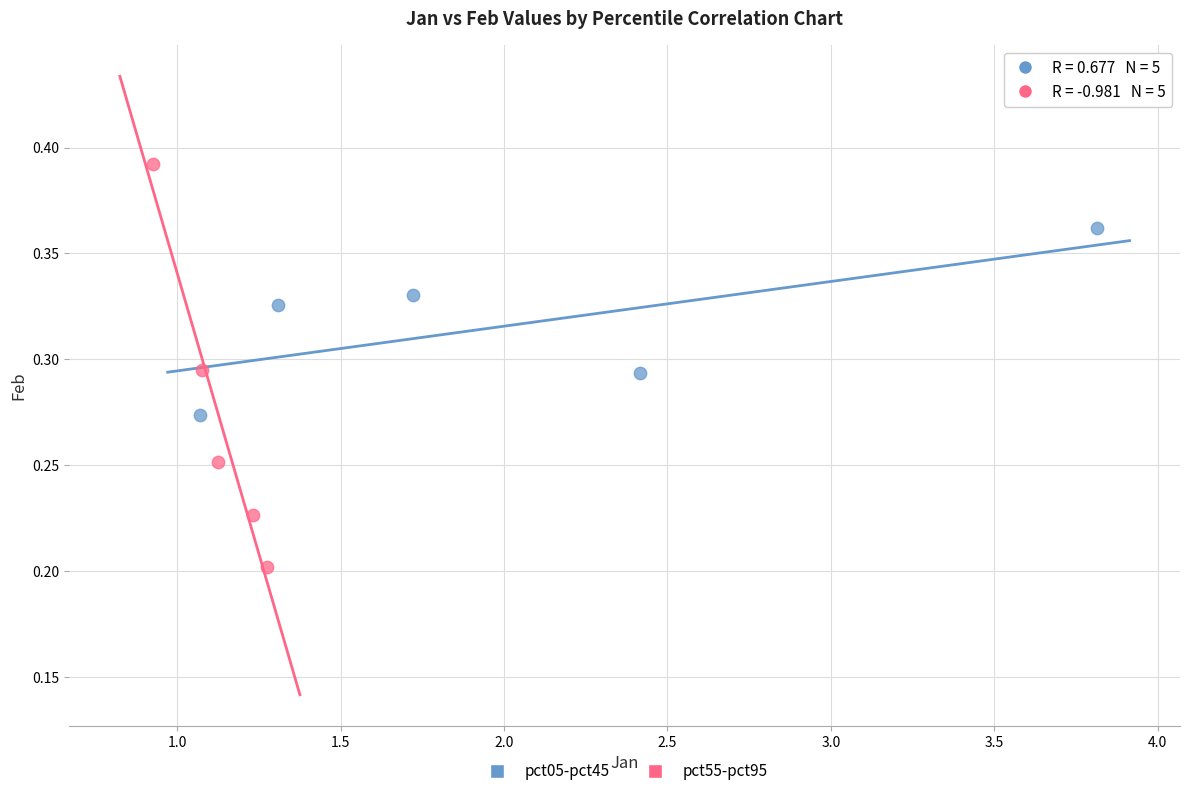

Which series has the widest spread of Y values?

pct55-pct95